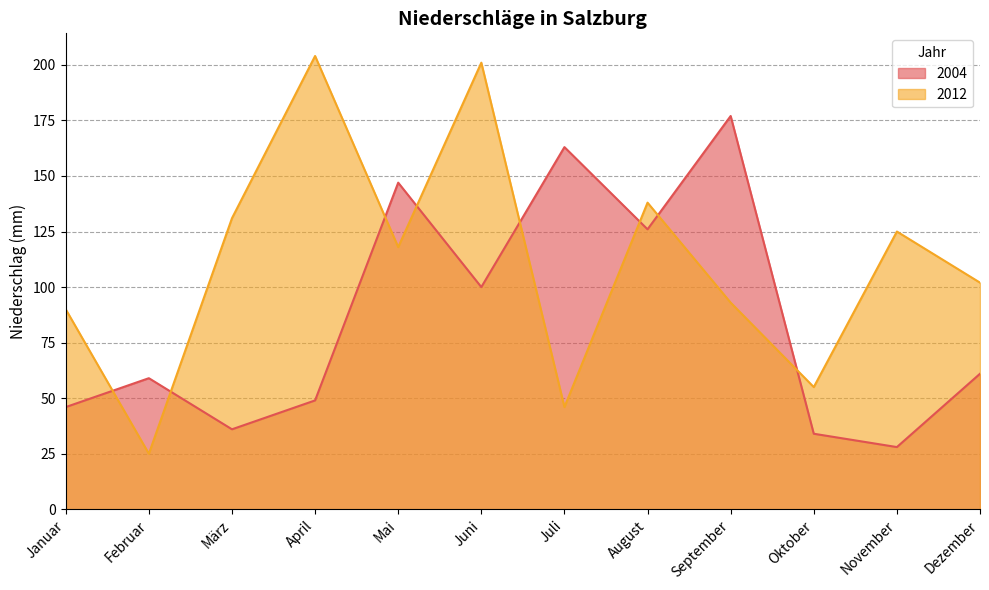

How many intersections are there between 2012 and 2004?

8